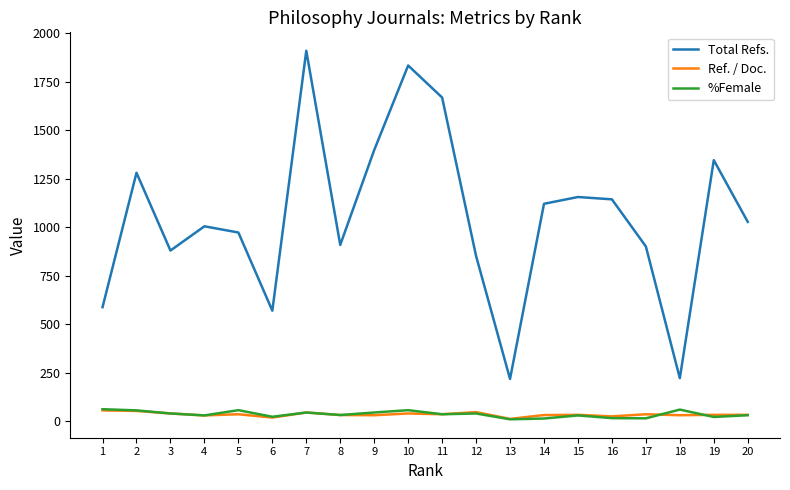

Which series has the widest spread of values?

Total Refs.